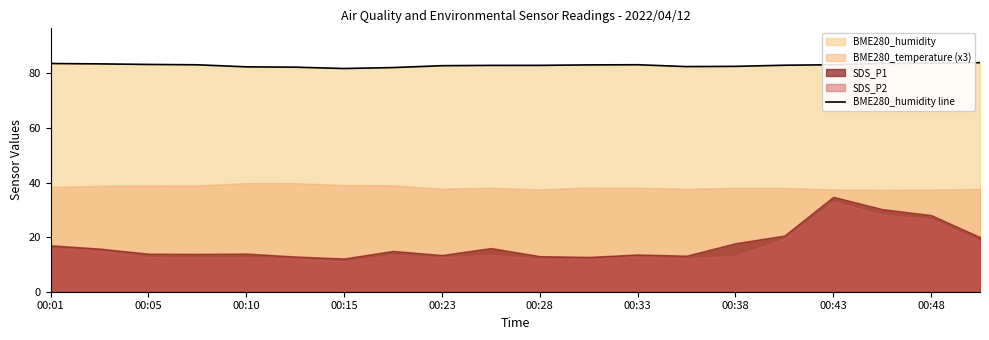

Which has a higher value, 00:28 or 00:23?

00:28